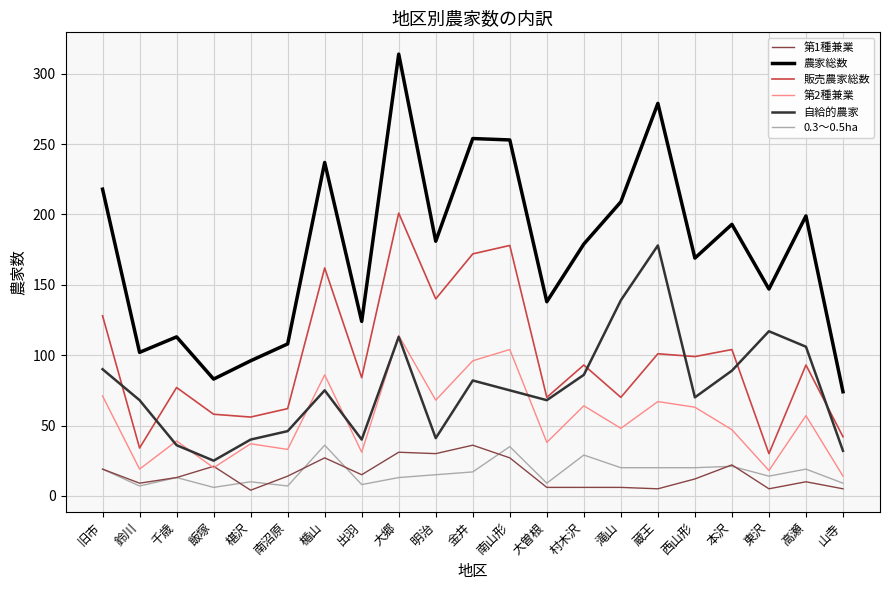

At which category does the chart reach its peak across all series?

大郷